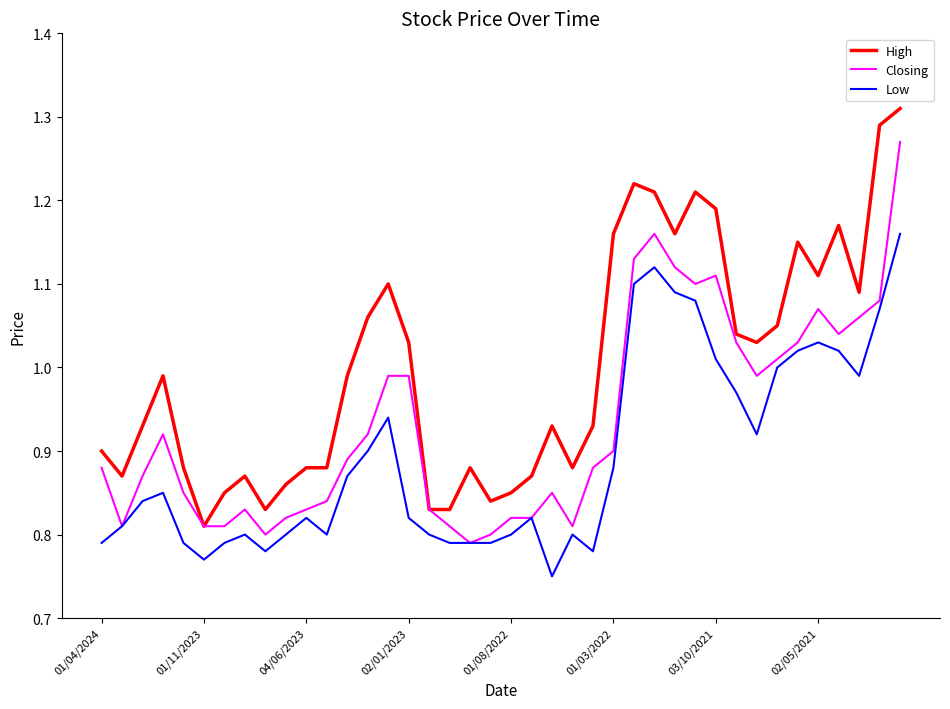

True or false: High and Low cross at least once.

False